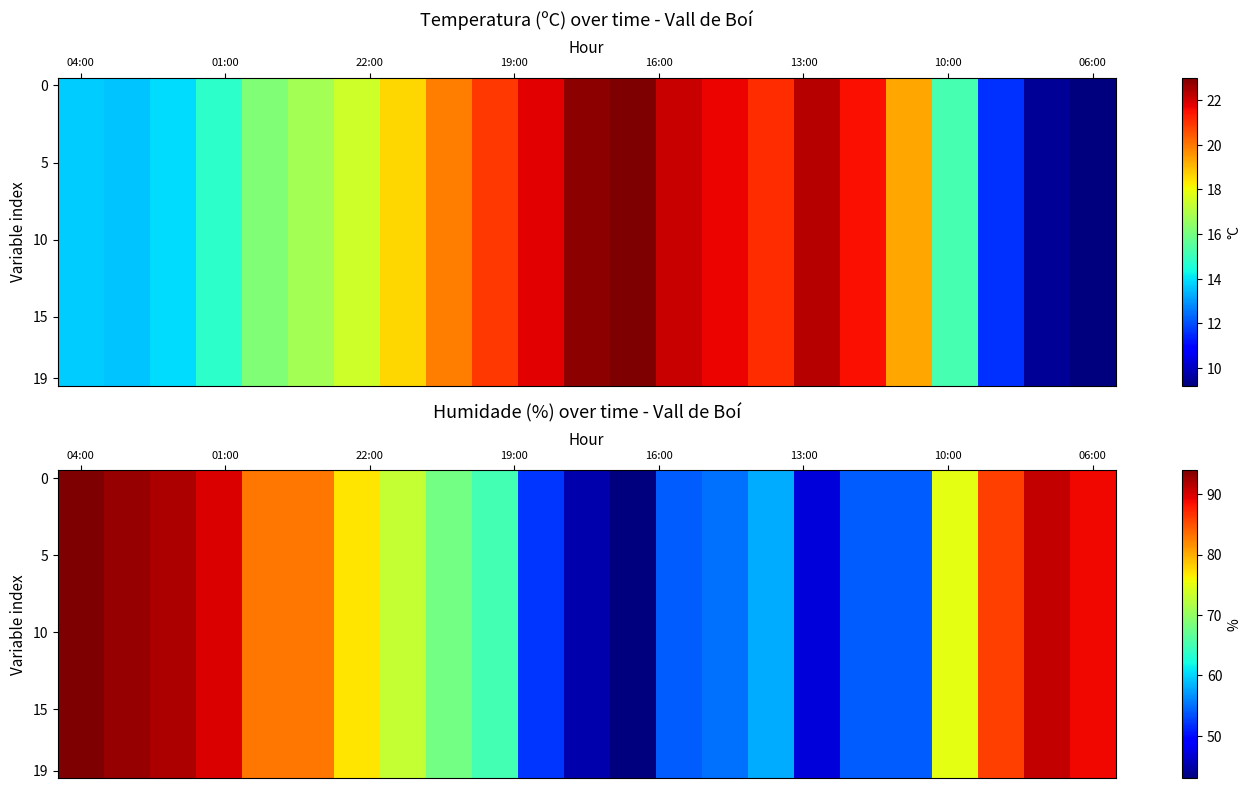

At which category is the sum across all series the highest?

04:00